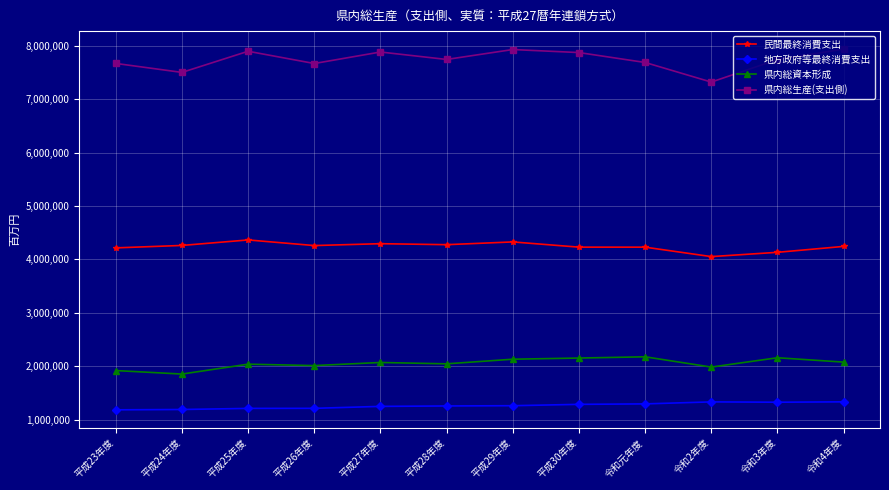

True or false: 県内総生産(支出側) and 地方政府等最終消費支出 intersect in this chart.

False